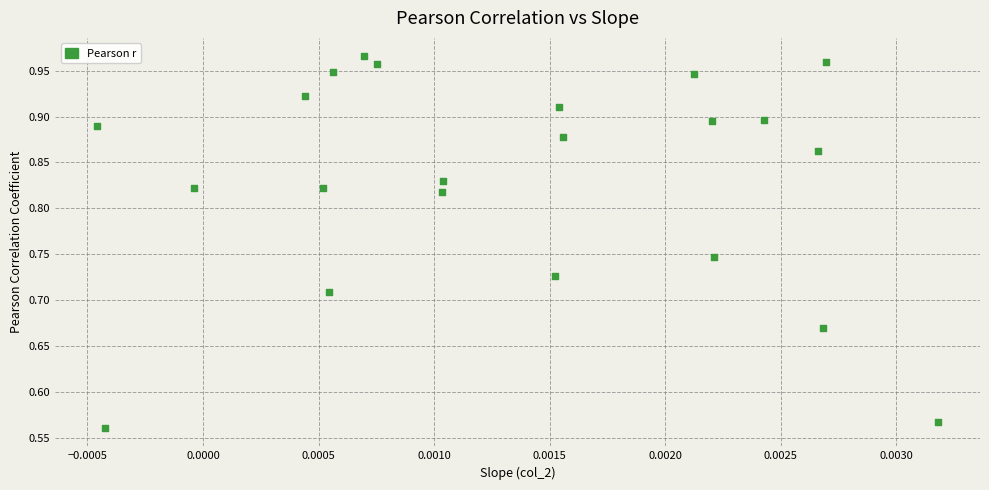

Count the number of points in this scatter plot.

22